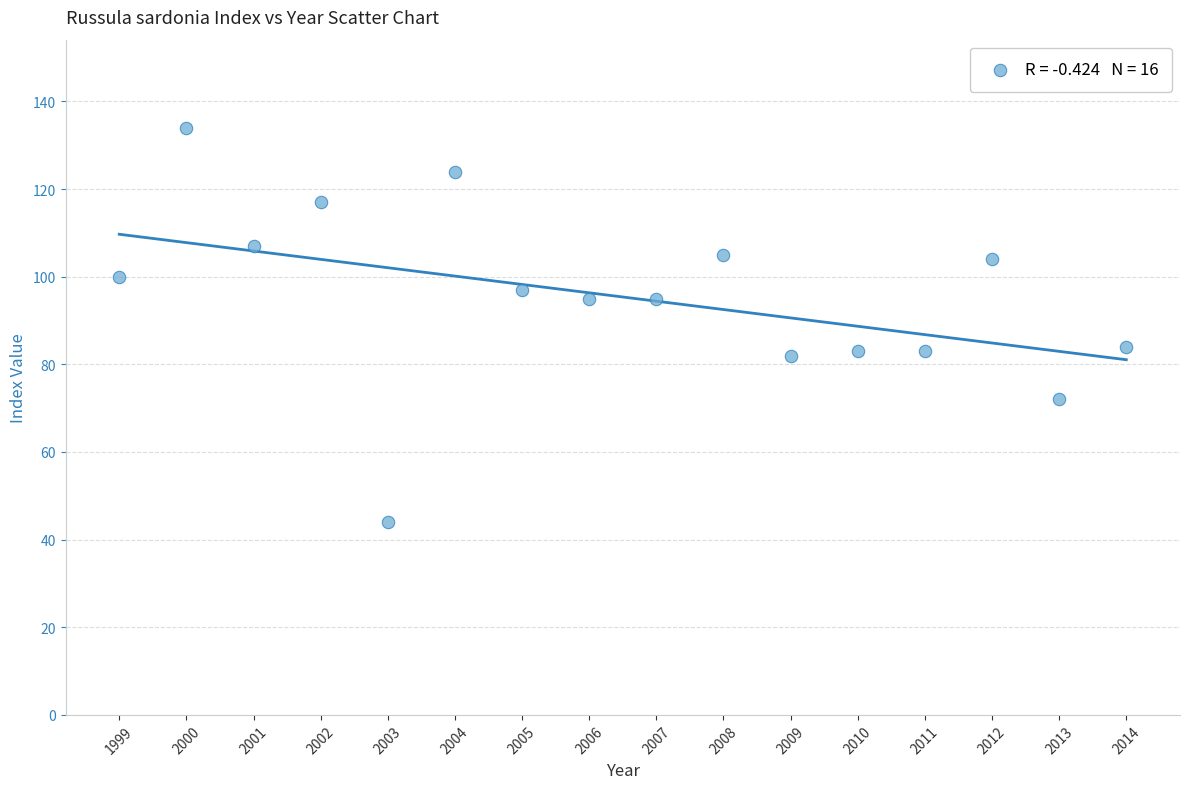

What is the range of X values (max minus min)?

15